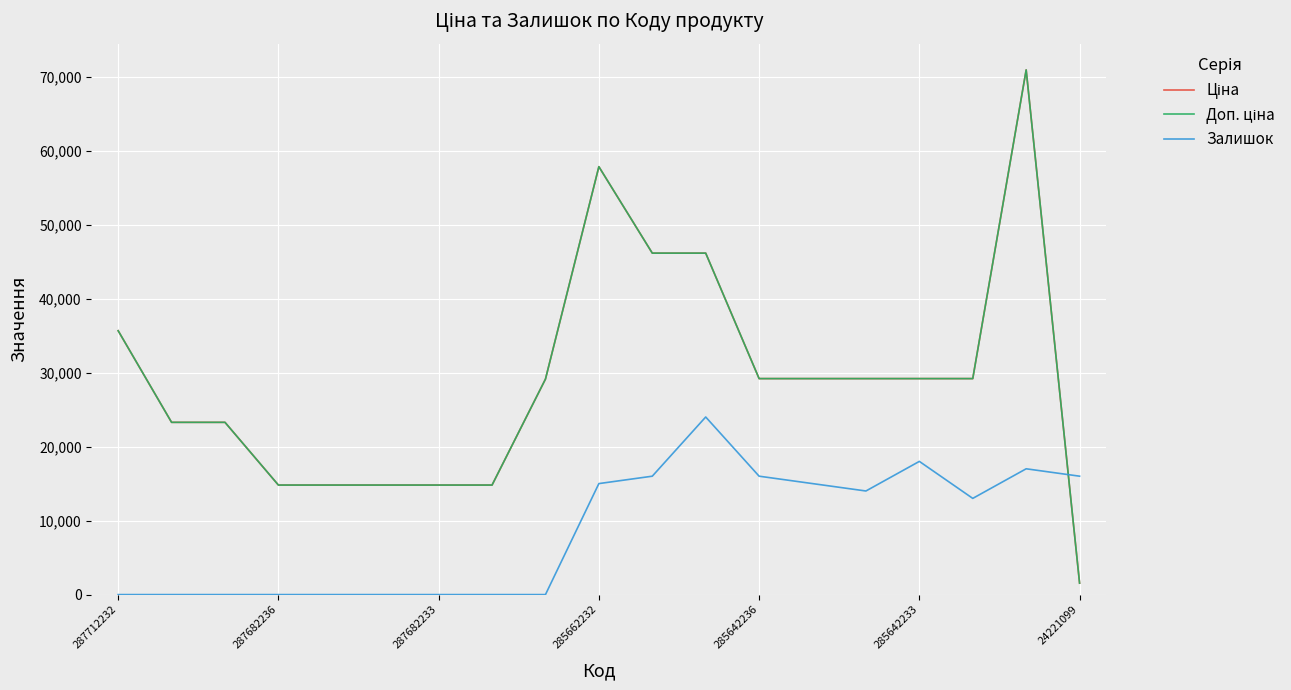

What is the maximum value shown in the chart?

70906.0